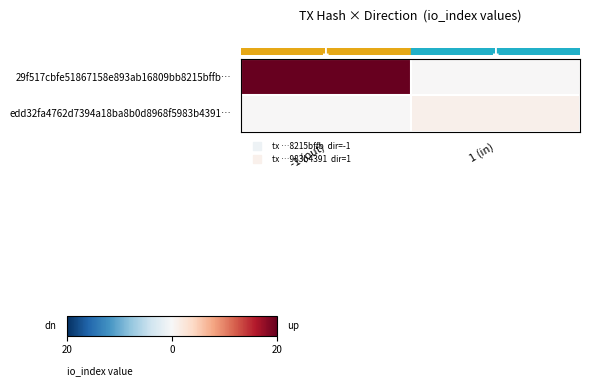

What is the spread (max minus min) of values at -1 (out)?

20